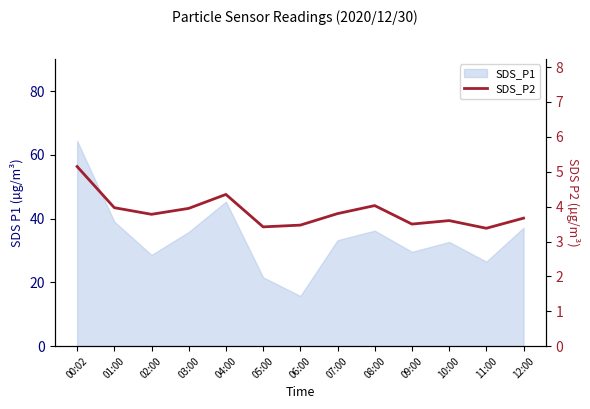

What is the label of the 13th point from the left?

12:00